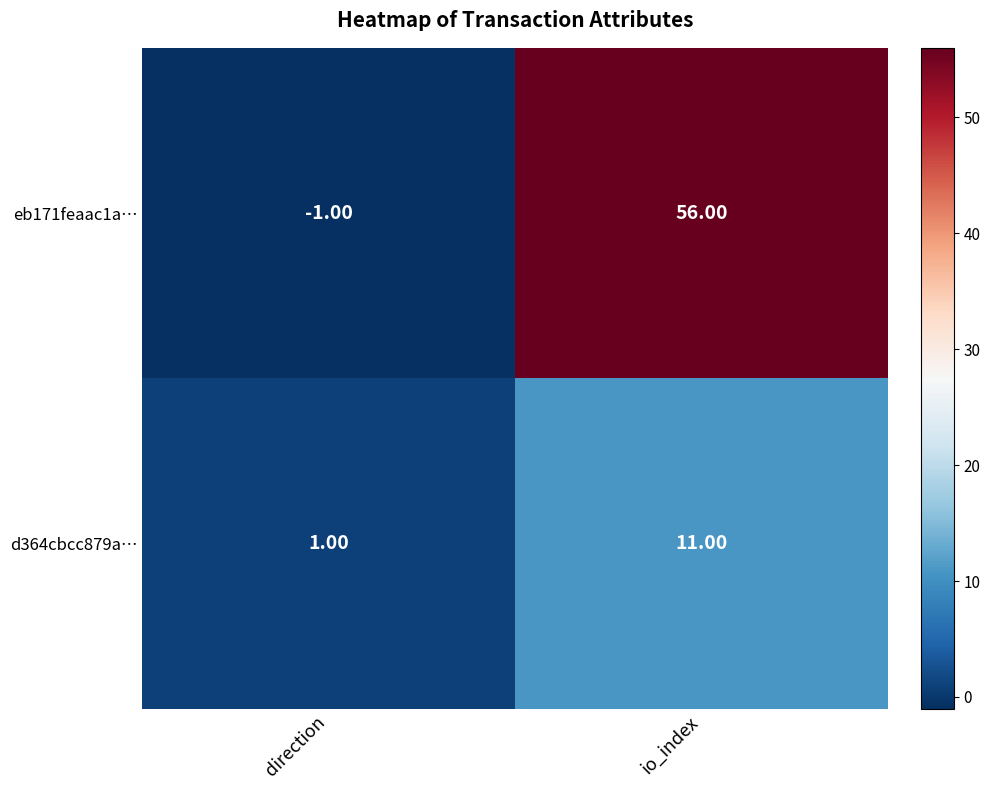

Which category has the highest value in the eb171feaac1a… series?

io_index